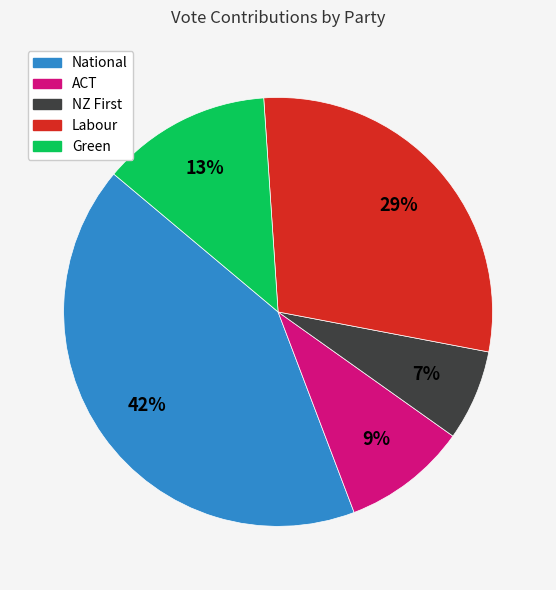

Combined, do ACT and Green account for over 50%?

No